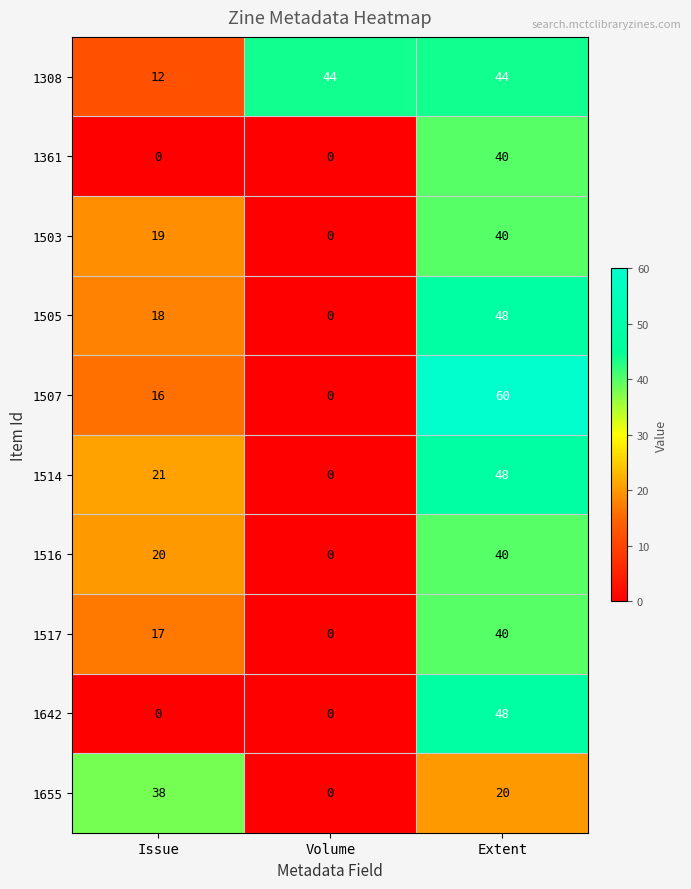

The value of 1308 at Issue is 8. True or false?

False